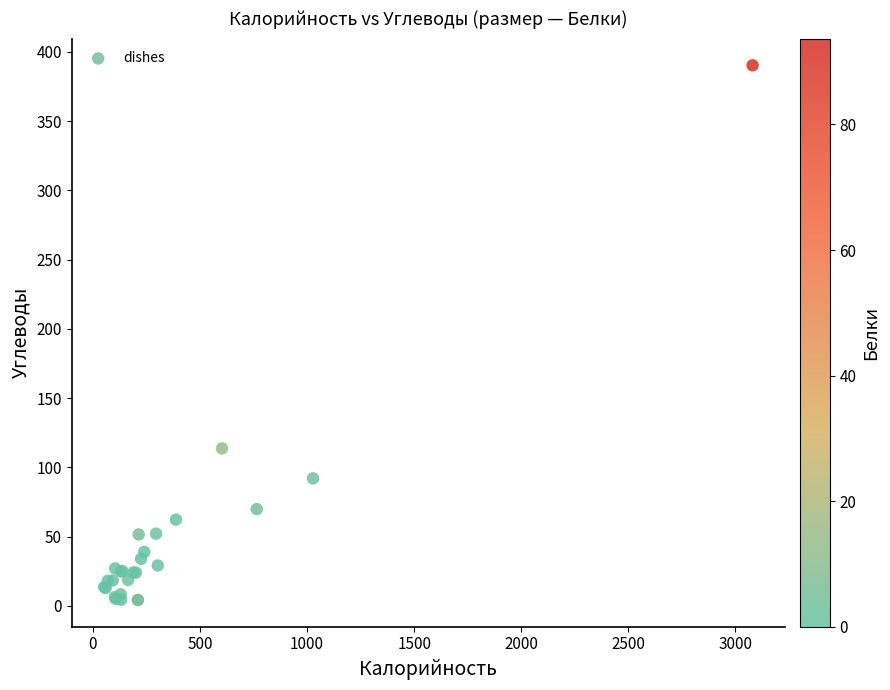

What Y value in the scatter plot is closest to 197?

113.7